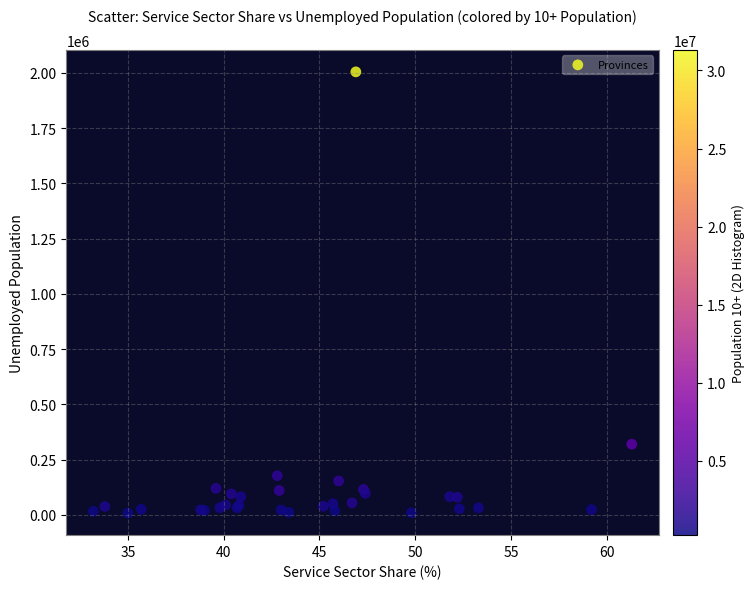

What Y value in the scatter plot is closest to 1006209?

319737